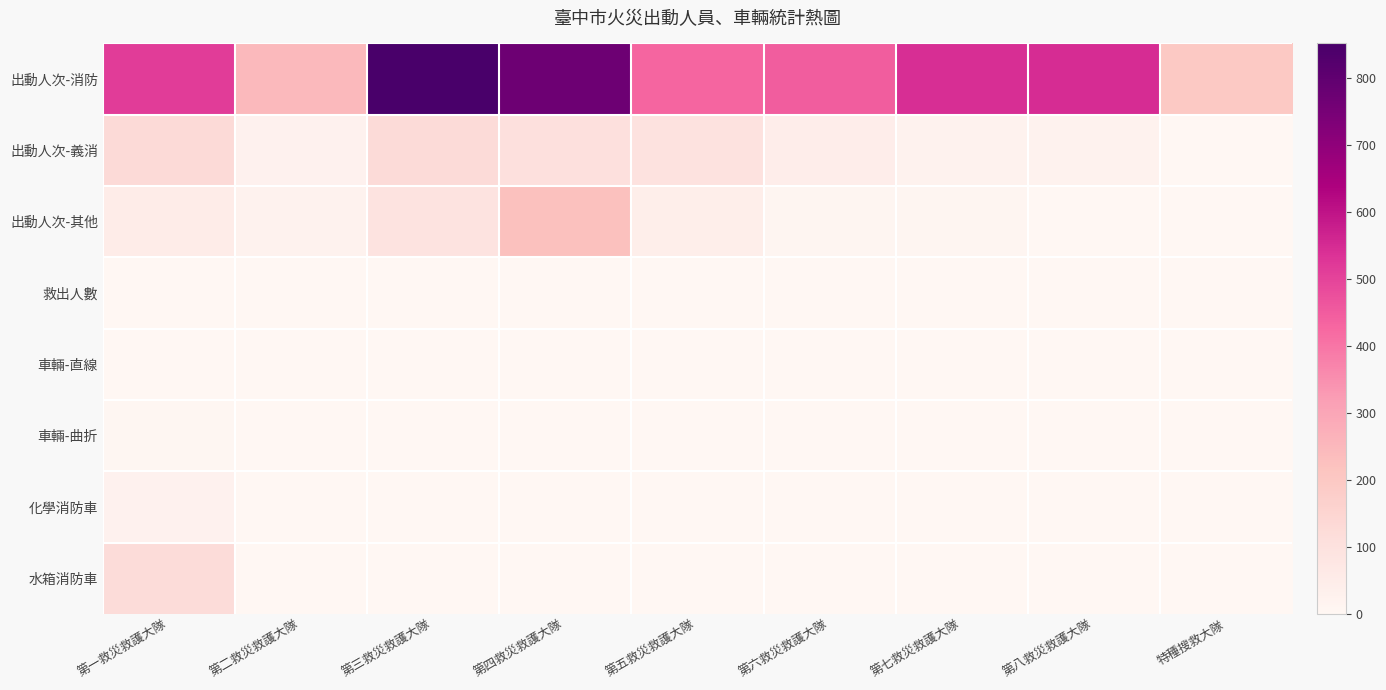

Reading right to left, extract all data points from this chart.

出動人次-消防: 特種搜救大隊=199	第八救災救護大隊=549	第七救災救護大隊=543	第六救災救護大隊=446	第五救災救護大隊=432	第四救災救護大隊=770	第三救災救護大隊=852	第二救災救護大隊=246	第一救災救護大隊=513
出動人次-義消: 特種搜救大隊=0	第八救災救護大隊=22	第七救災救護大隊=20	第六救災救護大隊=45	第五救災救護大隊=94	第四救災救護大隊=105	第三救災救護大隊=124	第二救災救護大隊=26	第一救災救護大隊=128
出動人次-其他: 特種搜救大隊=0	第八救災救護大隊=0	第七救災救護大隊=8	第六救災救護大隊=9	第五救災救護大隊=43	第四救災救護大隊=225	第三救災救護大隊=90	第二救災救護大隊=21	第一救災救護大隊=53
救出人數: 特種搜救大隊=0	第八救災救護大隊=0	第七救災救護大隊=0	第六救災救護大隊=1	第五救災救護大隊=0	第四救災救護大隊=1	第三救災救護大隊=0	第二救災救護大隊=0	第一救災救護大隊=0
車輛-直線: 特種搜救大隊=0	第八救災救護大隊=0	第七救災救護大隊=0	第六救災救護大隊=0	第五救災救護大隊=0	第四救災救護大隊=0	第三救災救護大隊=0	第二救災救護大隊=0	第一救災救護大隊=0
車輛-曲折: 特種搜救大隊=0	第八救災救護大隊=0	第七救災救護大隊=0	第六救災救護大隊=0	第五救災救護大隊=0	第四救災救護大隊=0	第三救災救護大隊=0	第二救災救護大隊=0	第一救災救護大隊=5
化學消防車: 特種搜救大隊=0	第八救災救護大隊=0	第七救災救護大隊=0	第六救災救護大隊=0	第五救災救護大隊=0	第四救災救護大隊=0	第三救災救護大隊=0	第二救災救護大隊=0	第一救災救護大隊=25
水箱消防車: 特種搜救大隊=0	第八救災救護大隊=0	第七救災救護大隊=0	第六救災救護大隊=0	第五救災救護大隊=0	第四救災救護大隊=0	第三救災救護大隊=0	第二救災救護大隊=0	第一救災救護大隊=123